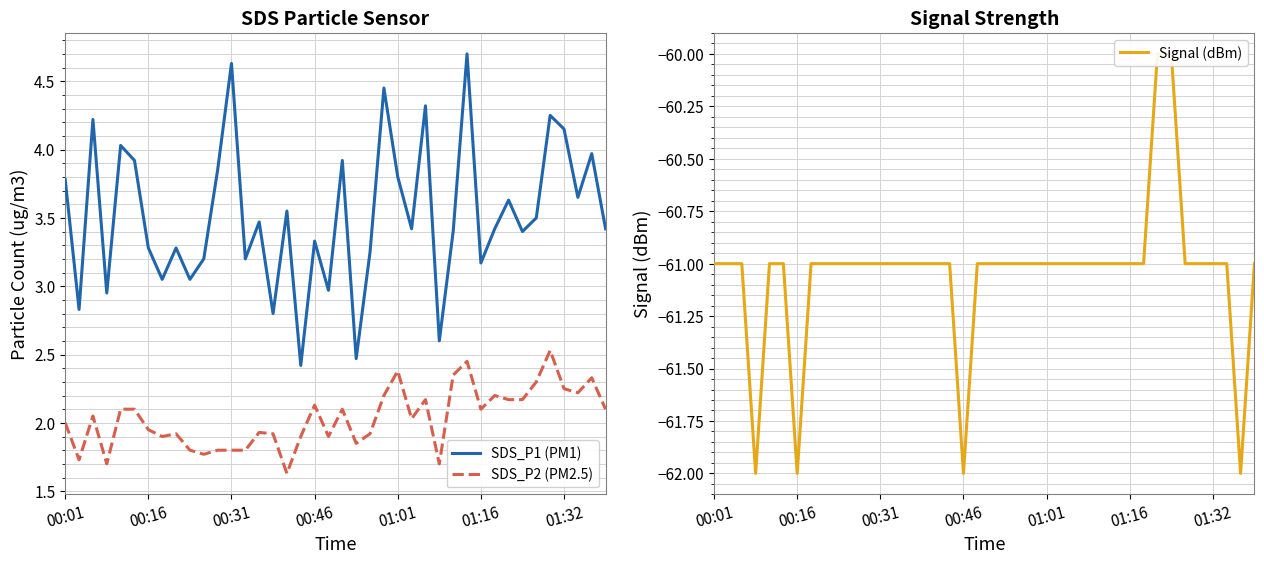

What is the value of the SDS_P2 (PM2.5) point at the 13th from the left?

1.8